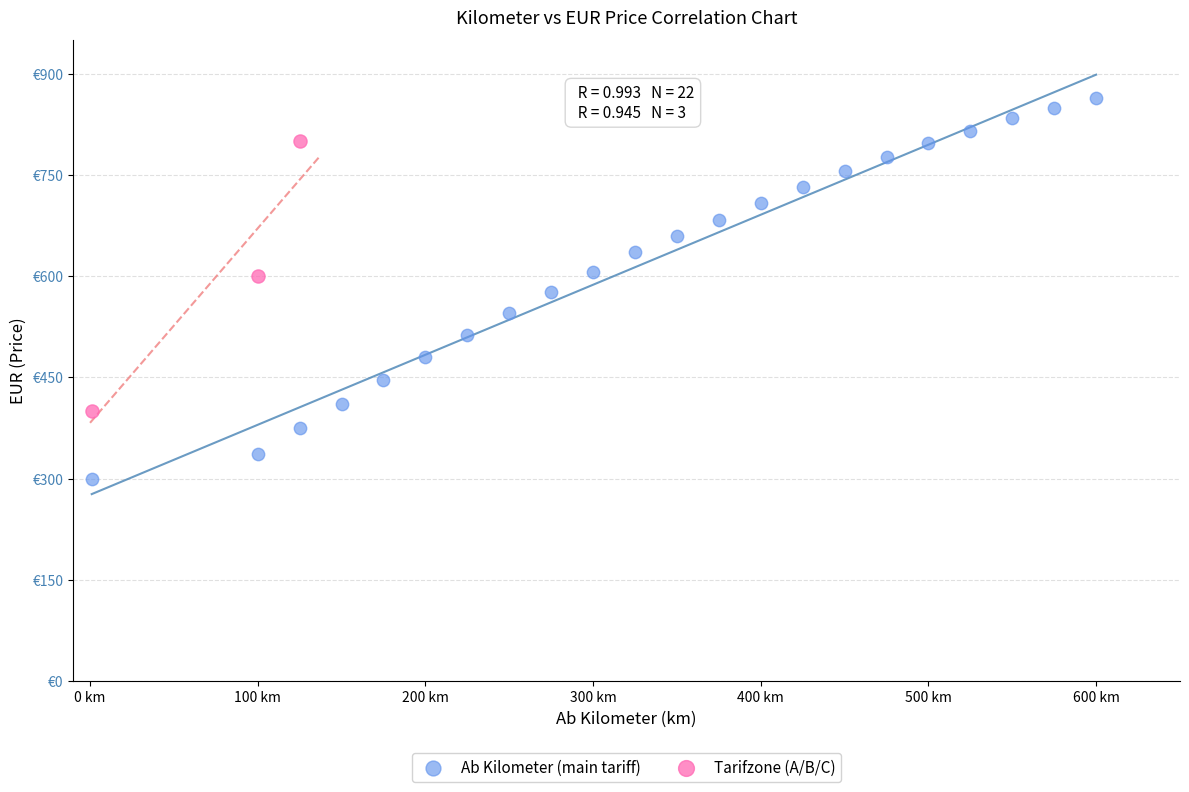

What are all the series names shown in the legend?

Ab Kilometer (main tariff), Tarifzone (A/B/C)